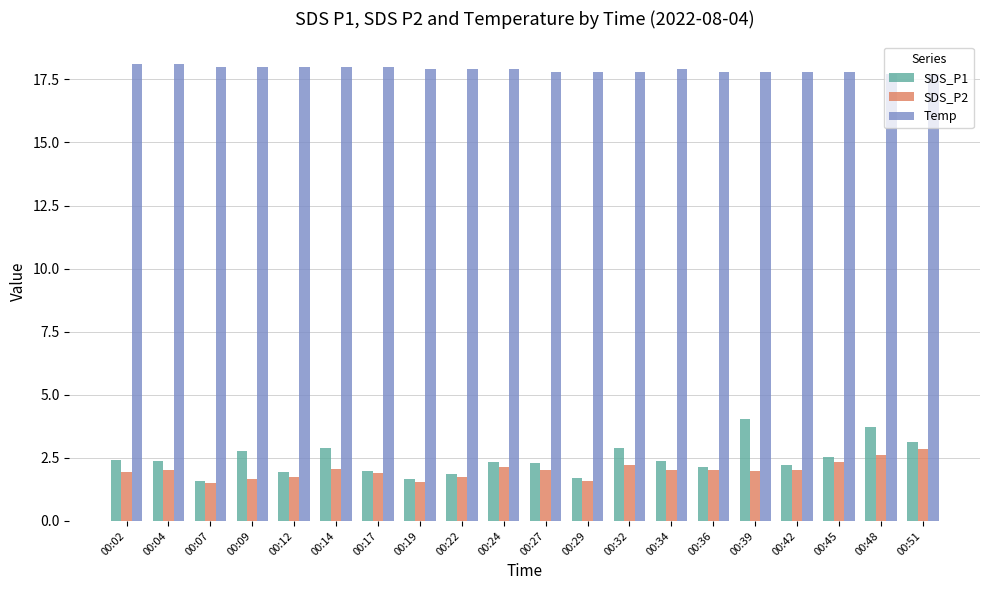

How many bars are there in each group?

3